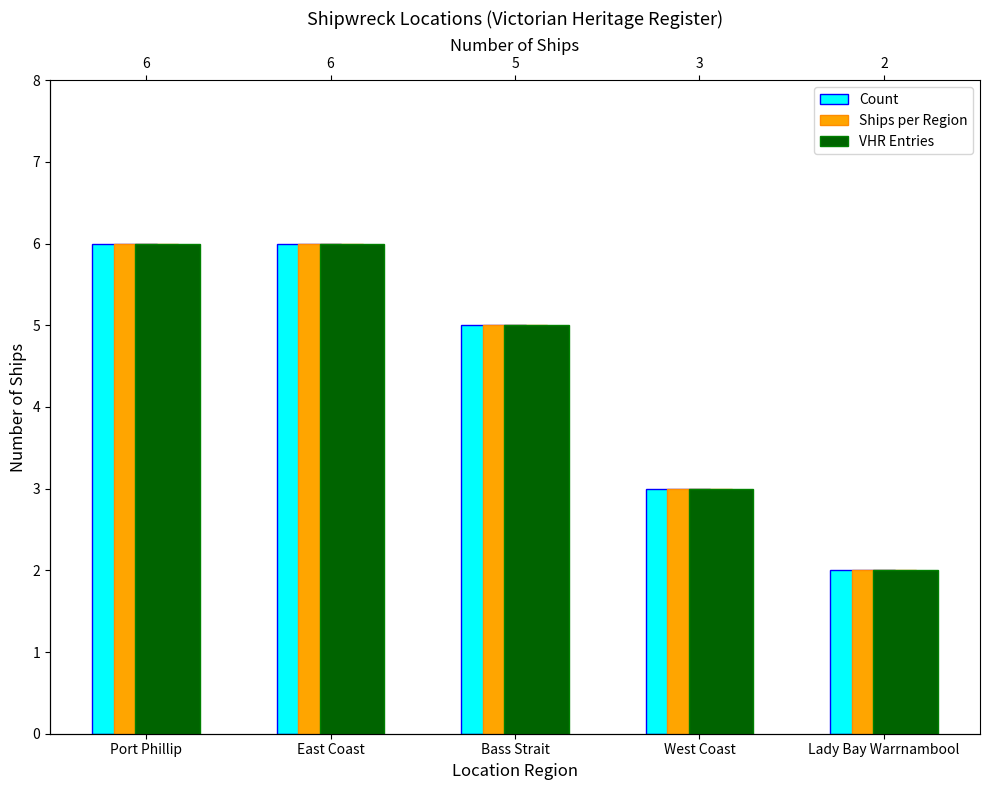

Reading right to left, transcribe all the data shown in this chart.

Count: Lady Bay Warrnambool=2	West Coast=3	Bass Strait=5	East Coast=6	Port Phillip=6
Ships per Region: Lady Bay Warrnambool=2	West Coast=3	Bass Strait=5	East Coast=6	Port Phillip=6
VHR Entries: Lady Bay Warrnambool=2	West Coast=3	Bass Strait=5	East Coast=6	Port Phillip=6